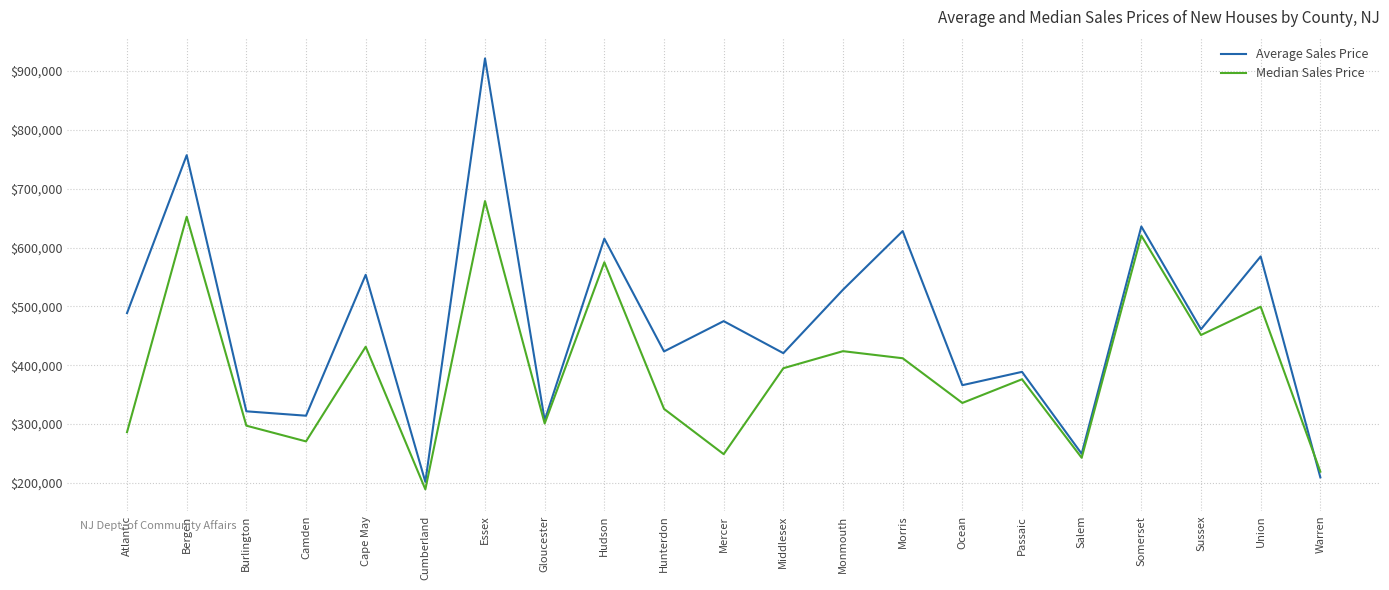

What is the difference between the highest and lowest values at Atlantic?

202249.9